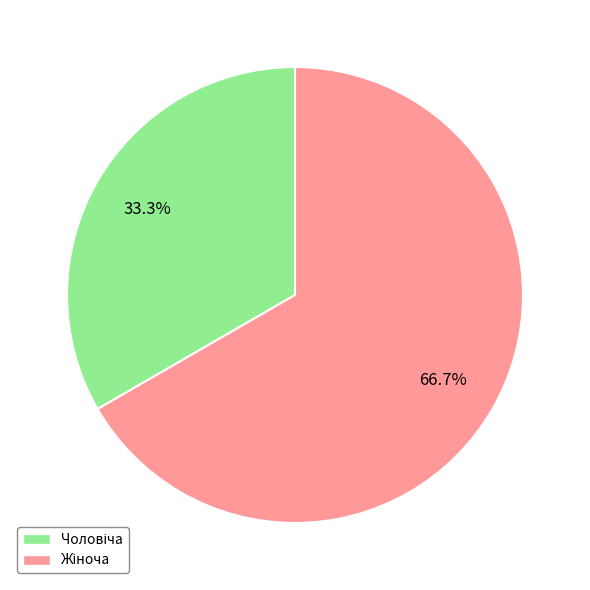

Is there any slice that represents more than half of the pie?

Yes